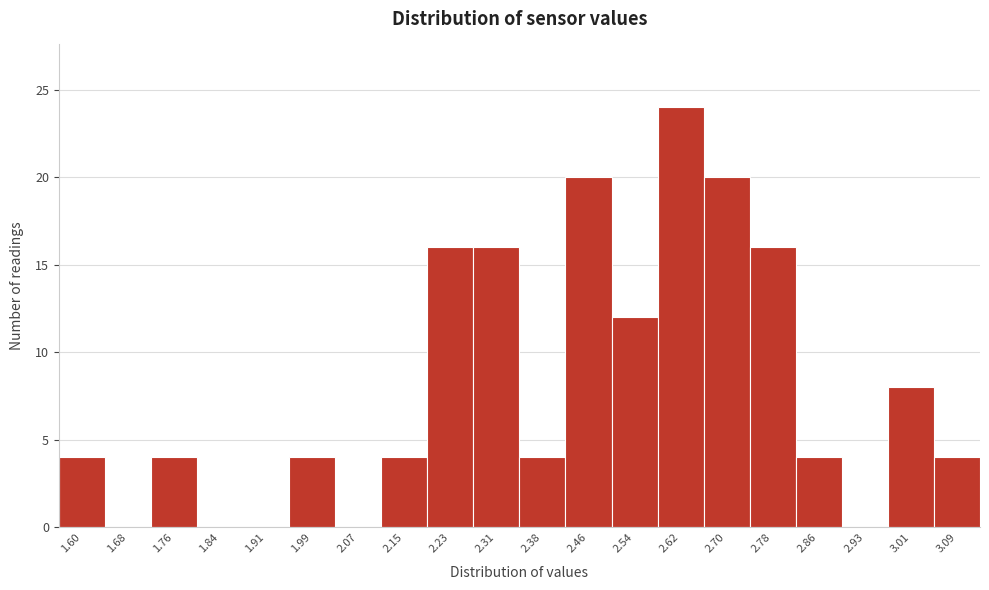

Reading left to right, list all the values displayed in this chart.

1.60=4	1.68=0	1.76=4	1.84=0	1.91=0	1.99=4	2.07=0	2.15=4	2.23=16	2.31=16	2.38=4	2.46=20	2.54=12	2.62=24	2.70=20	2.78=16	2.86=4	2.93=0	3.01=8	3.09=4